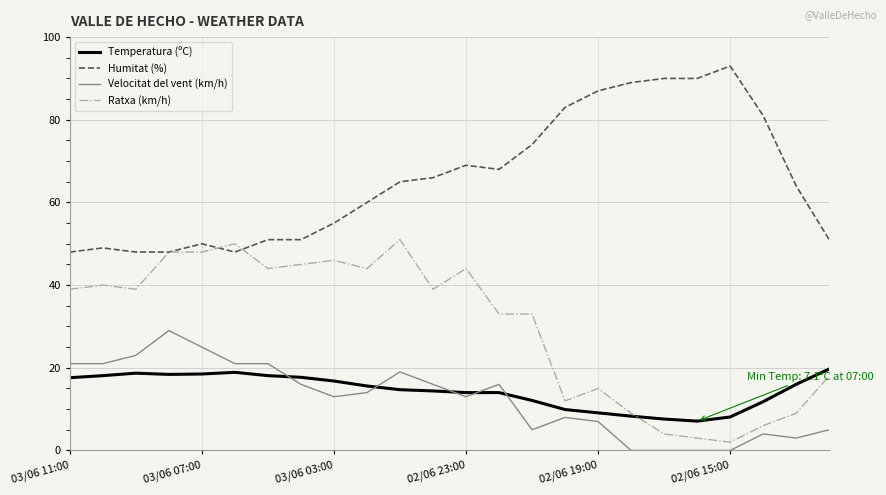

True or false: Ratxa (km/h) has more than 1 interior local peaks.

True